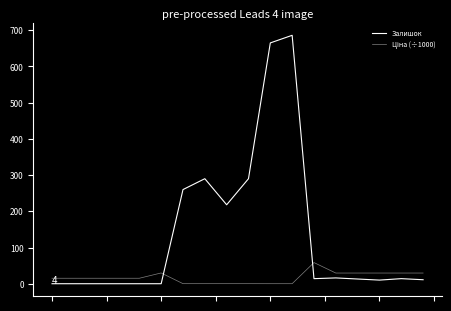

Is this an area chart (filled region under the line)?

No